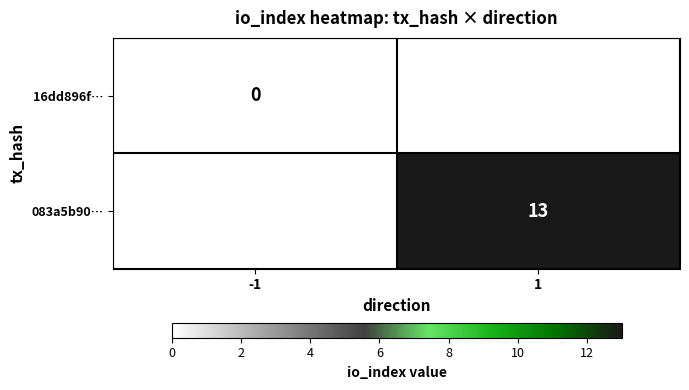

The value of 083a5b90… at 1 is 4. True or false?

False